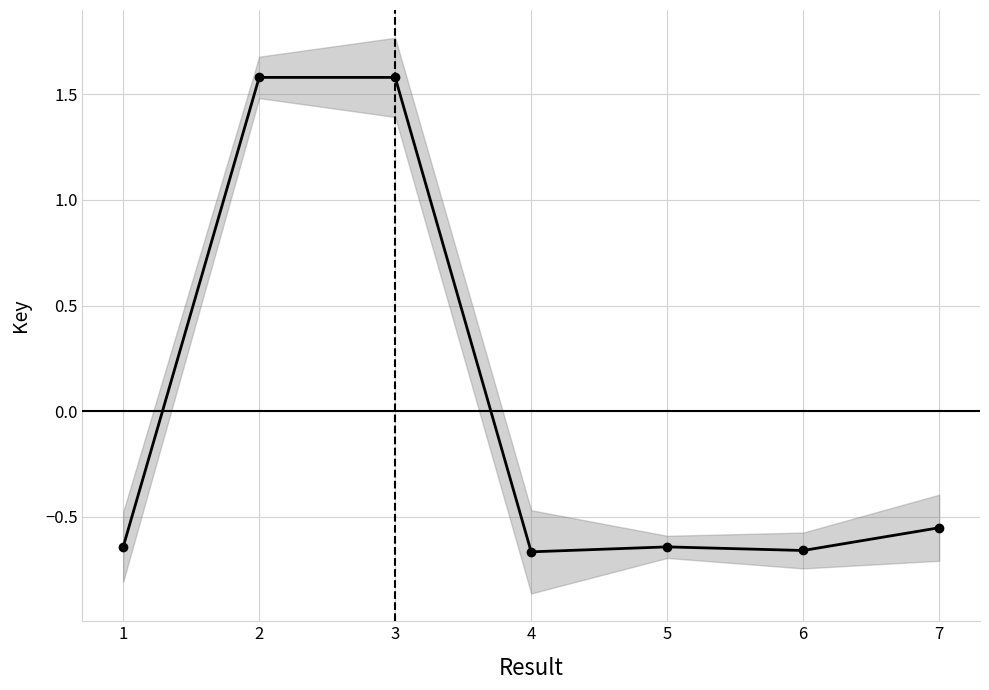

How many lines are shown in the chart?

1